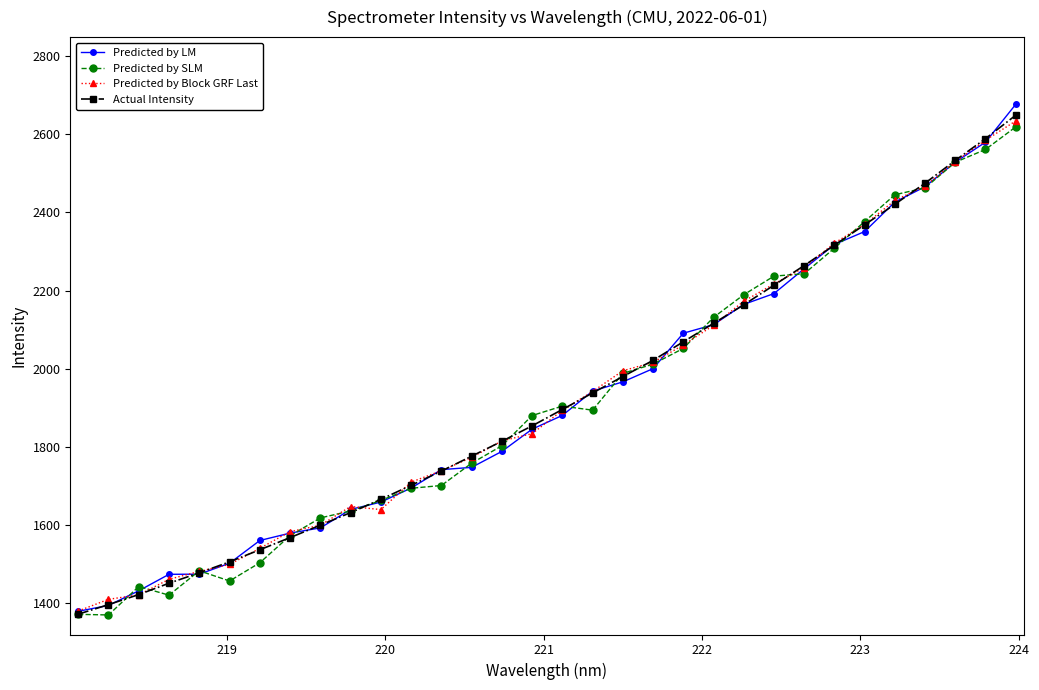

True or false: Predicted by LM and Actual Intensity intersect in this chart.

True